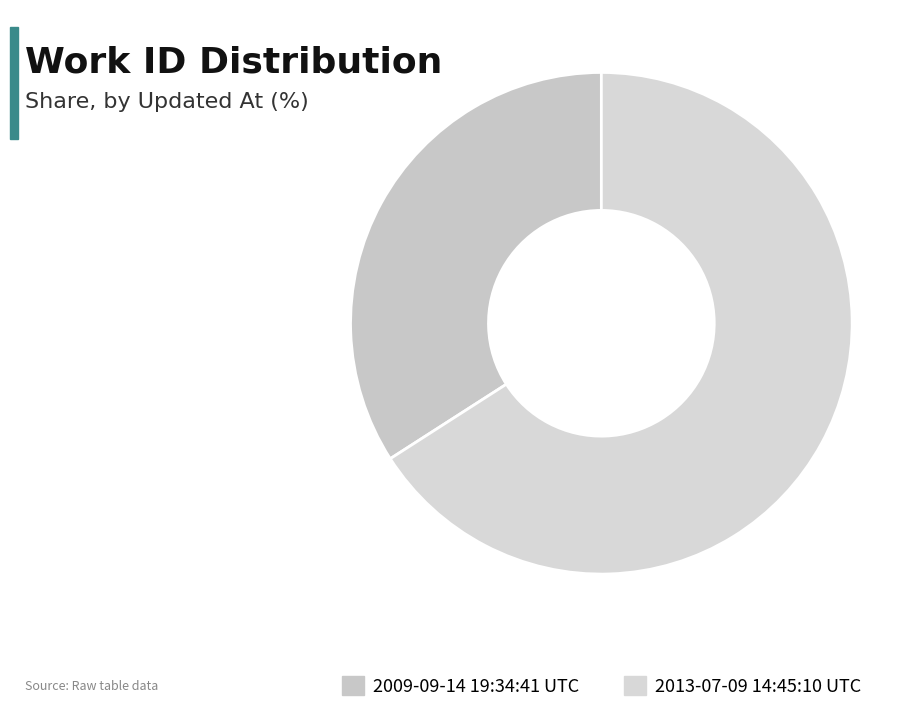

Is there a majority slice in this chart?

Yes